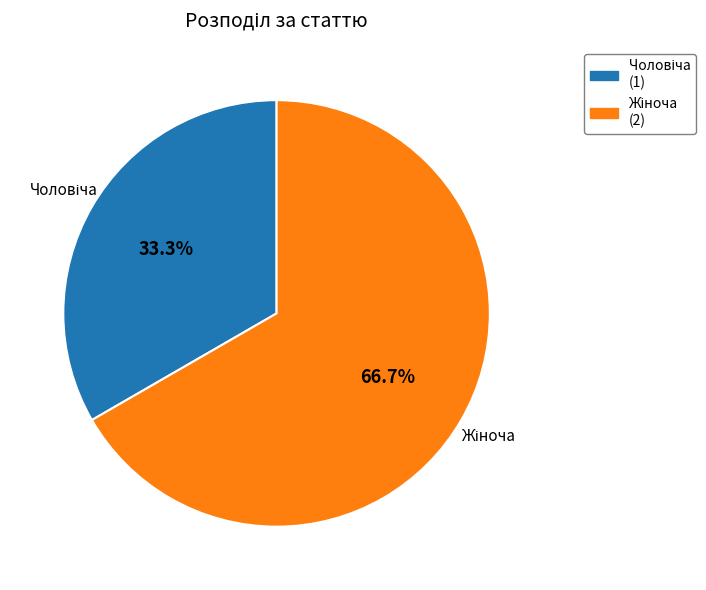

Is there a majority slice in this chart?

Yes